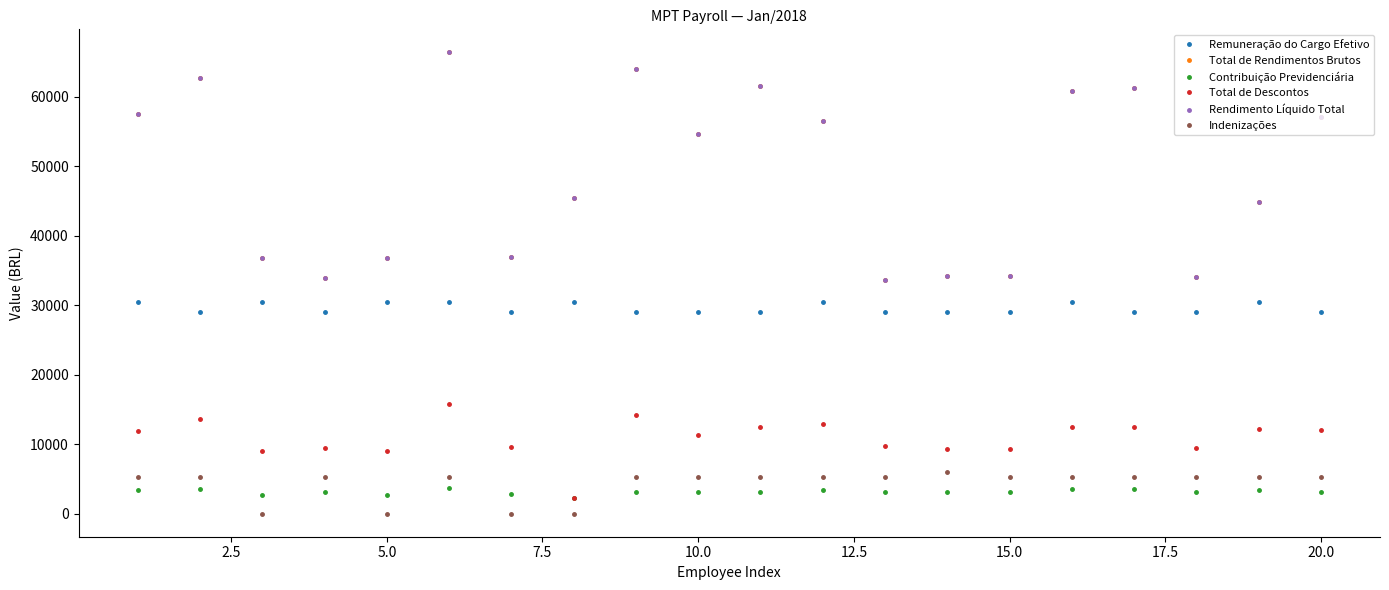

Which series has the largest range (max minus min)?

Total de Rendimentos Brutos